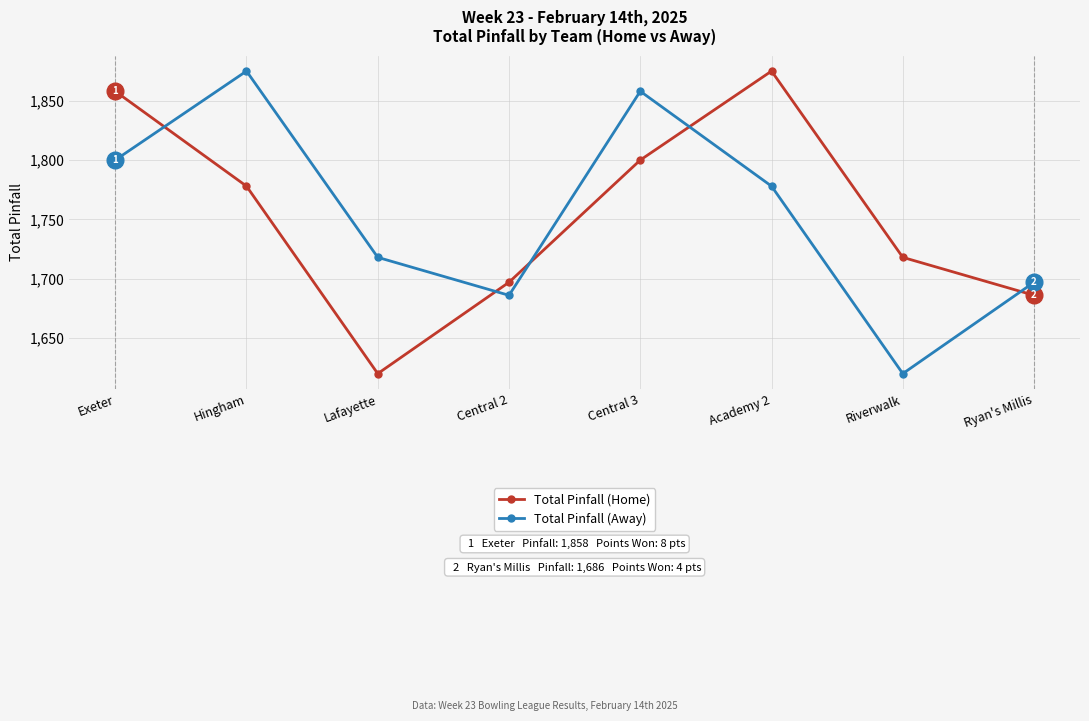

Is the value of Total Pinfall (Home) at Academy 2 greater than the value of Total Pinfall (Away) at Central 3?

Yes